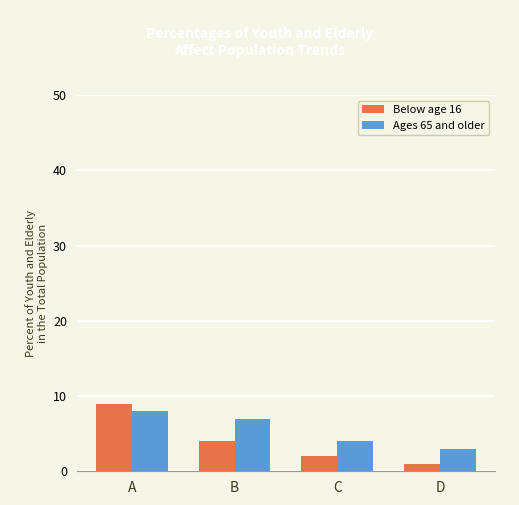

List the series in order of their overall mean, highest first.

Ages 65 and older, Below age 16